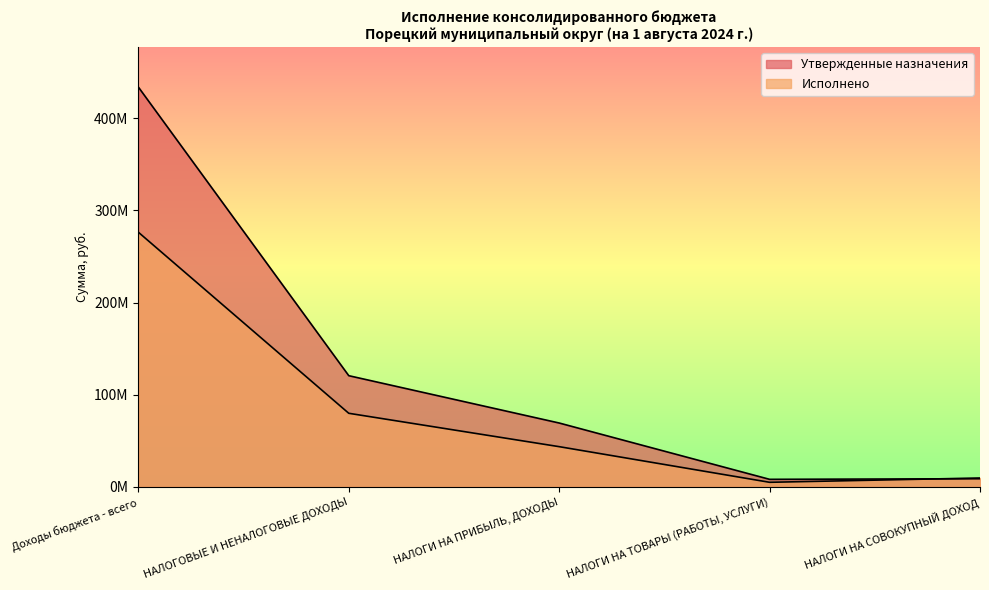

What are all the series names shown in the legend?

Утвержденные назначения, Исполнено